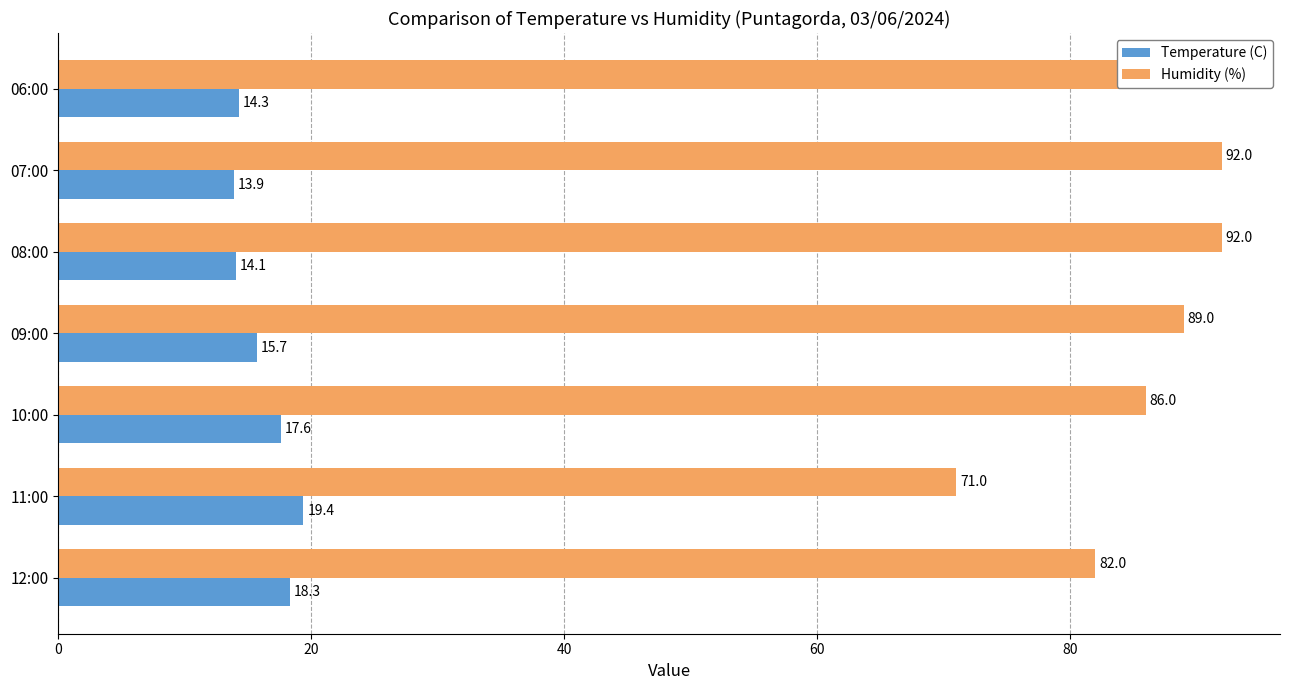

At which category is the sum across all series the highest?

08:00